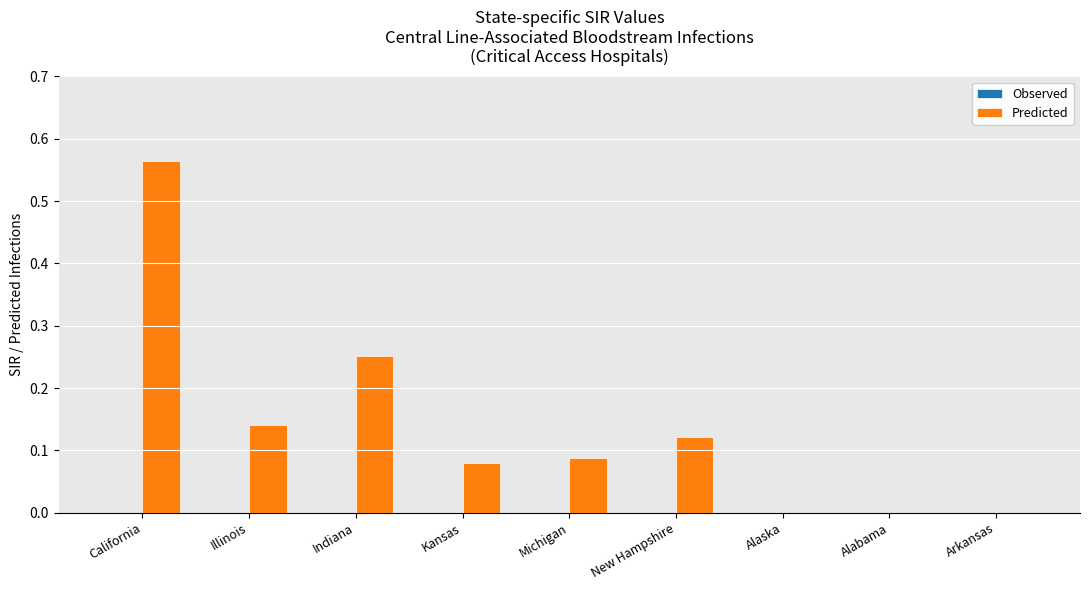

True or false: the data shows 0.0 at Michigan.

False